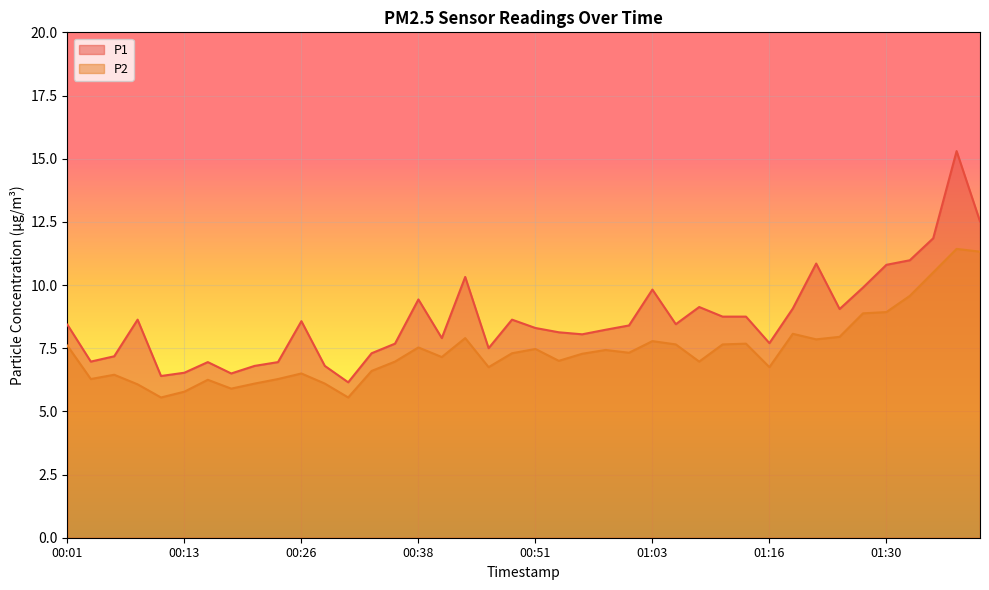

How many lines are shown in the chart?

2